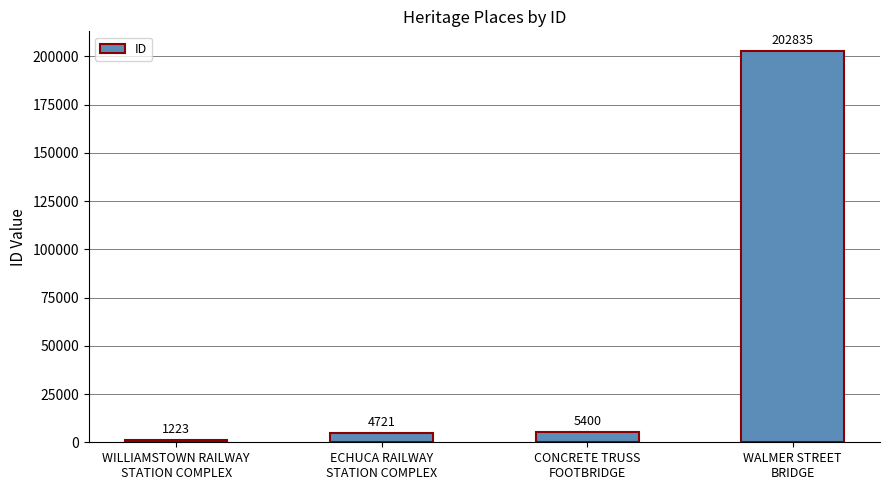

How many data points are less than 5400?

2